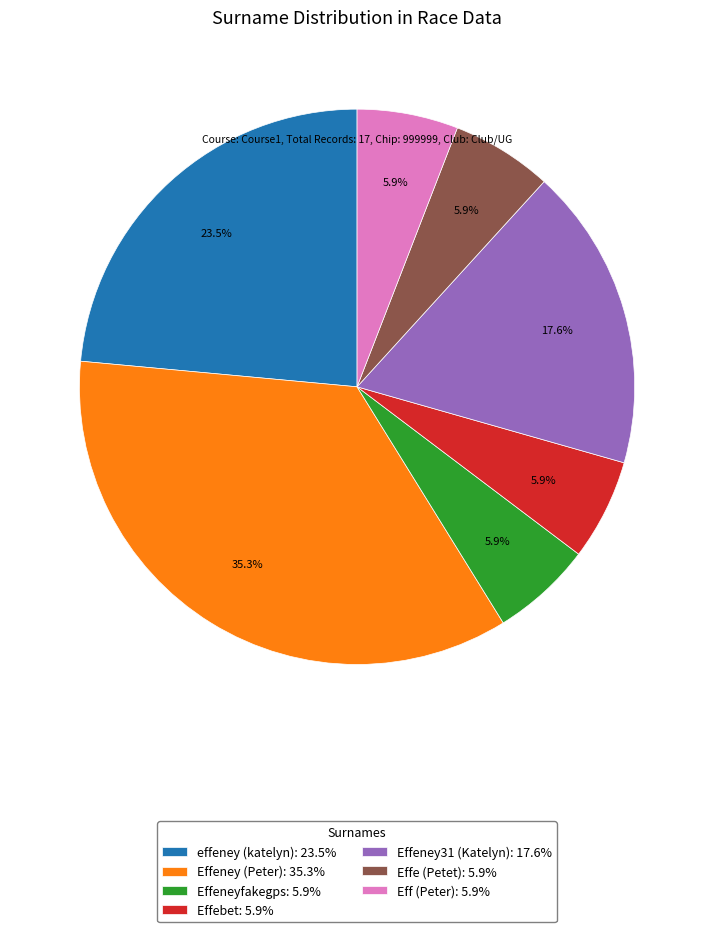

Which slice is the largest?

Effeney (Peter): 35.3%